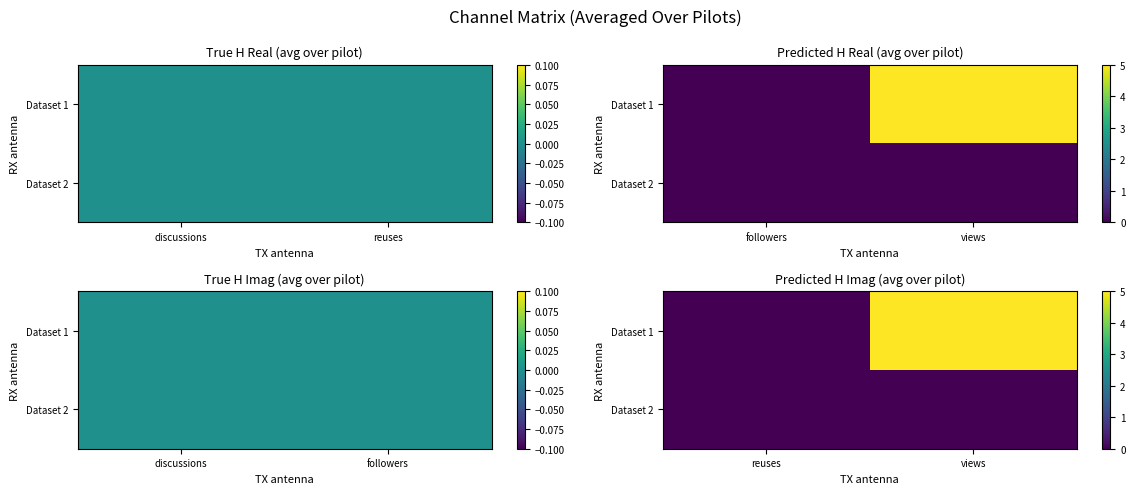

Rank the series at views from highest to lowest value.

Dataset 1, Dataset 2